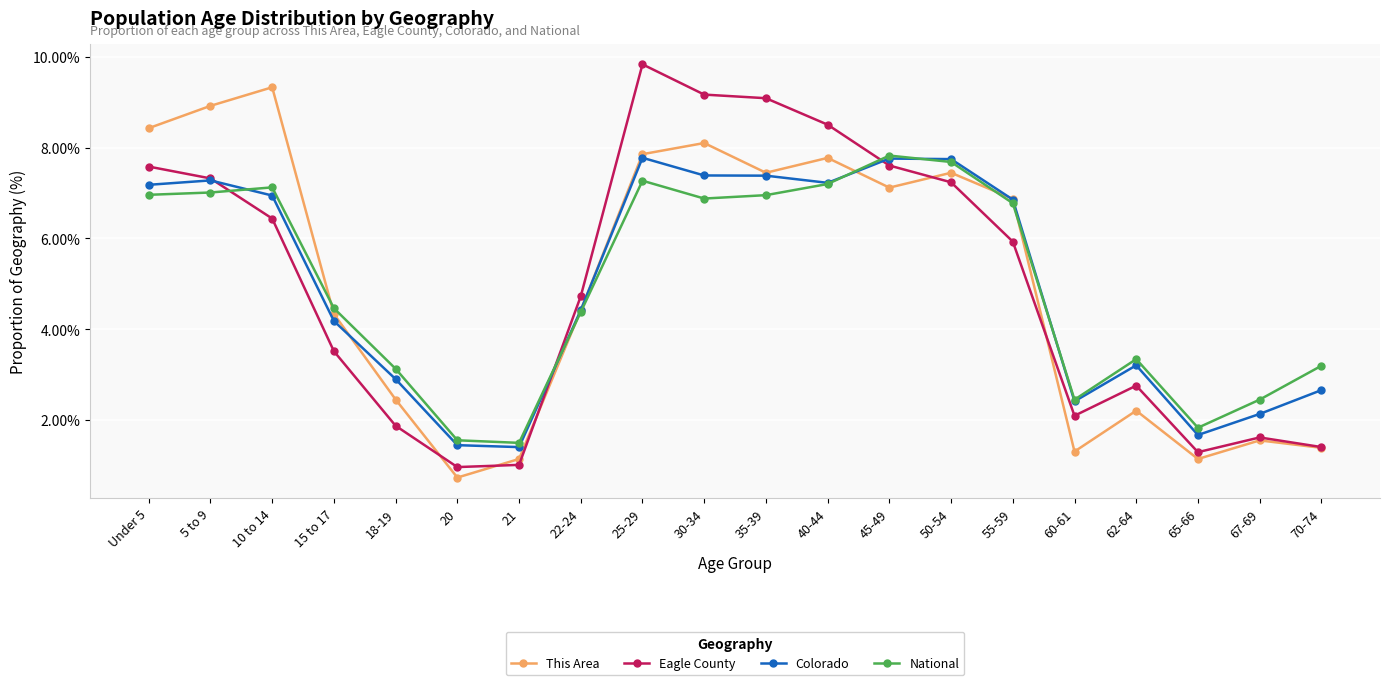

What are all the series names shown in the legend?

This Area, Eagle County, Colorado, National